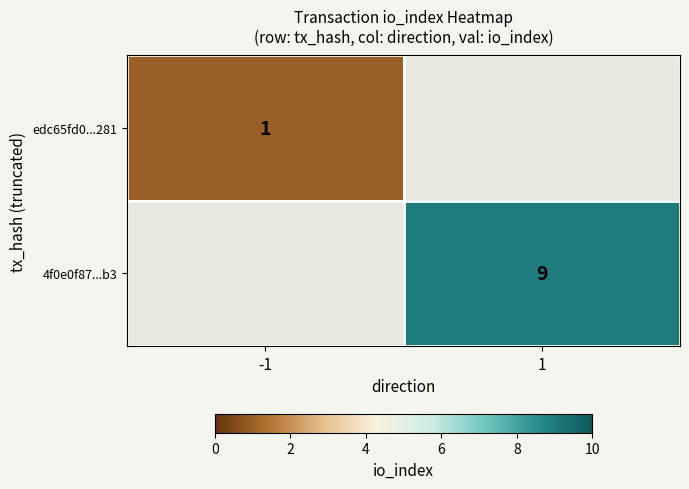

Which label corresponds to the largest value in the chart?

1